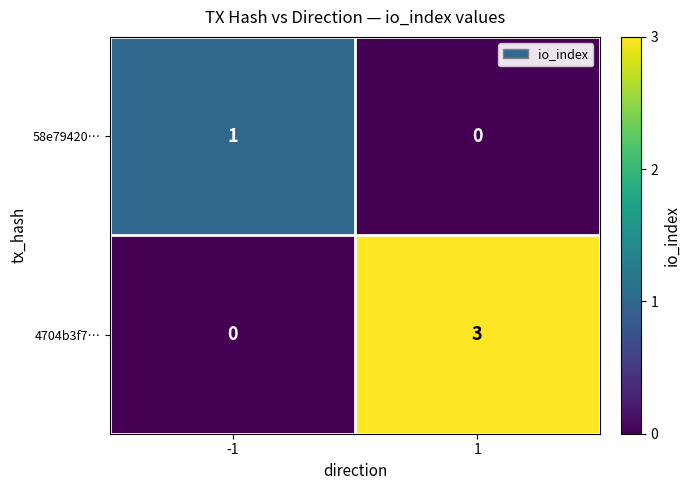

Reading right to left, transcribe all the data shown in this chart.

58e79420…: 0	1
4704b3f7…: 3	0